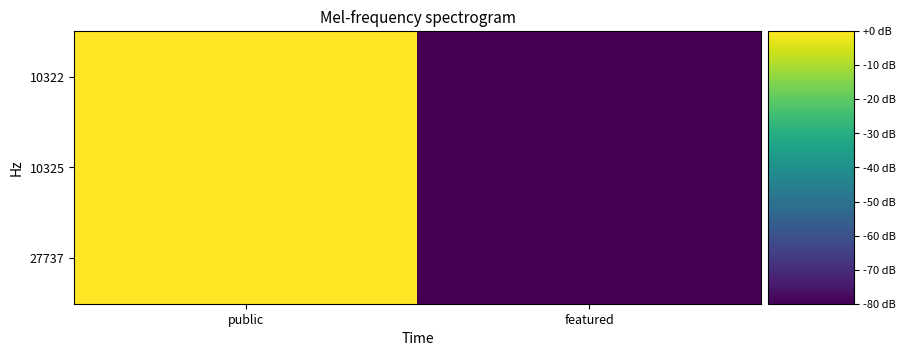

At featured, list the series in order from largest to smallest.

27737, 10325, 10322